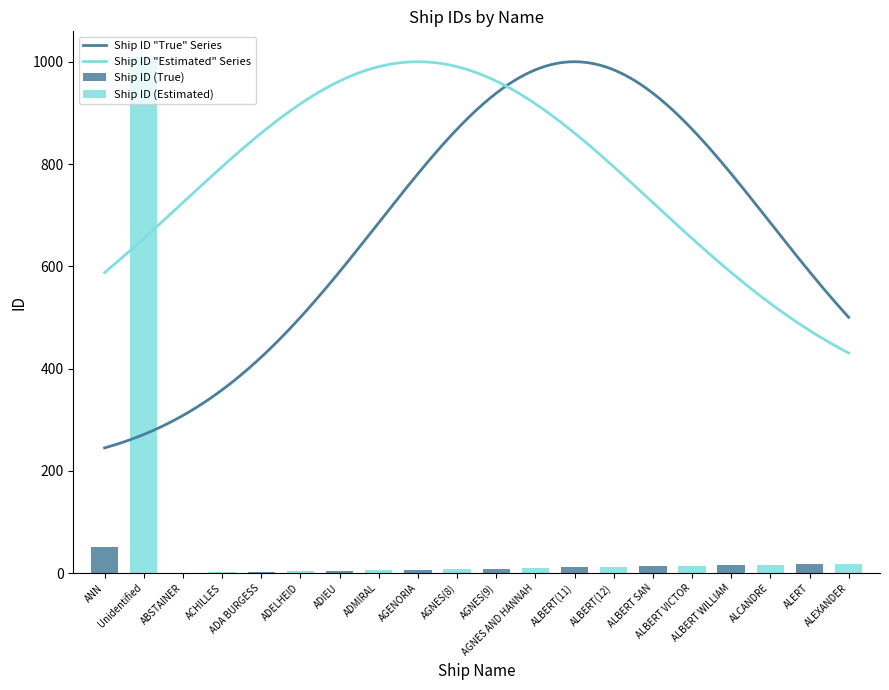

True or false: the data shows 15 at AGNES(9).

False